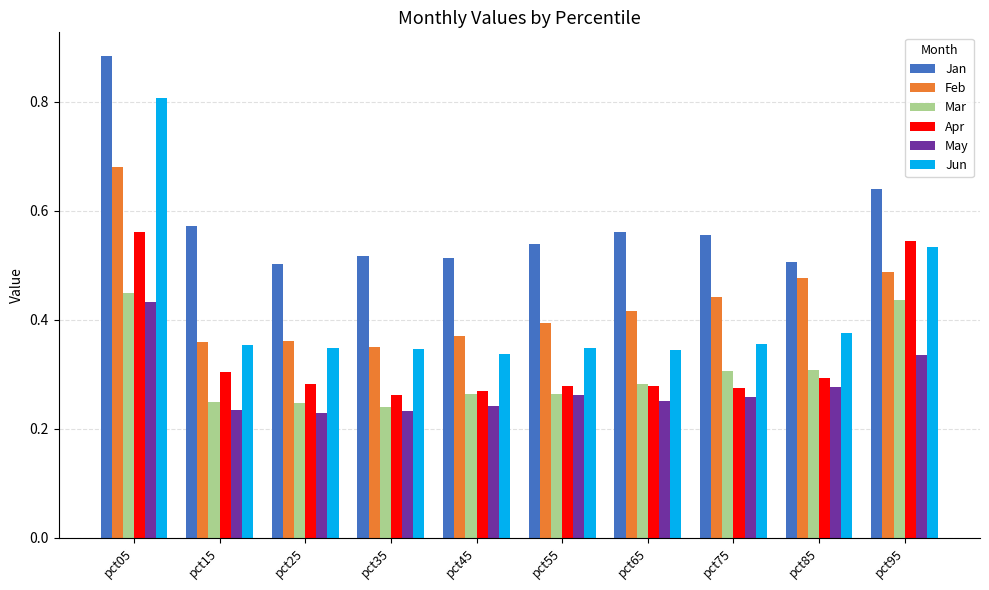

Which series changed the most between pct05 and pct85?

Jun